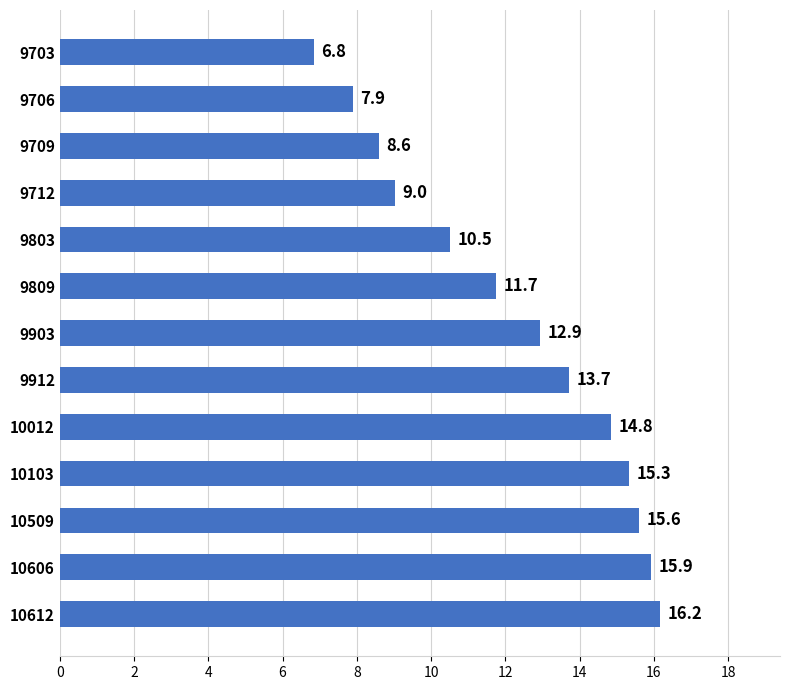

Does the chart contain stacked bars?

No